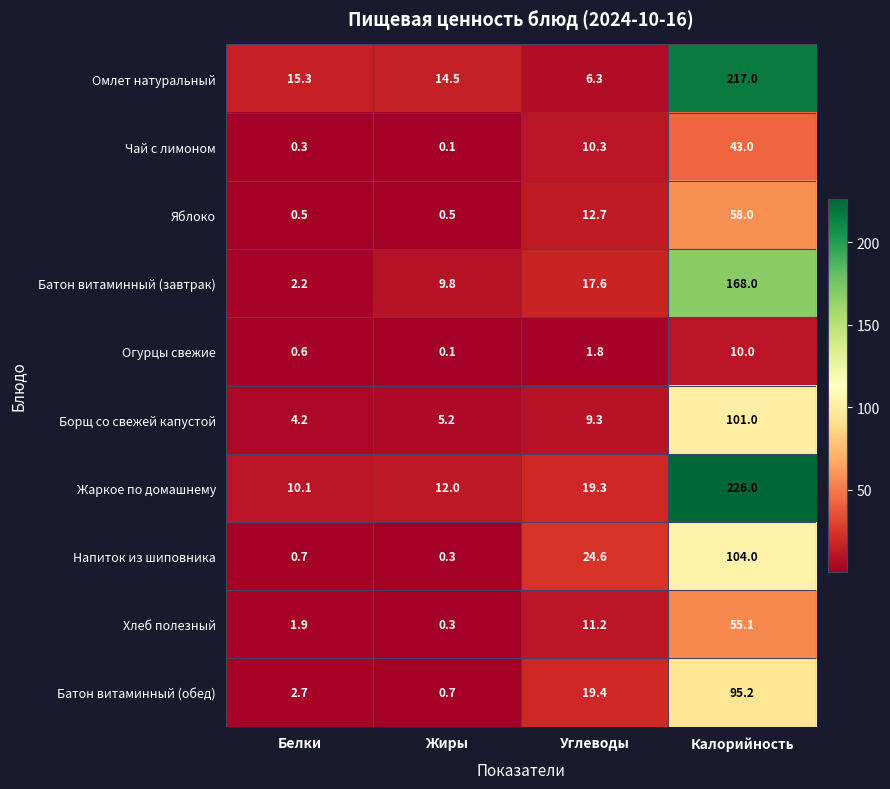

Between Белки and Жиры, which series saw the biggest shift?

Батон витаминный (завтрак)